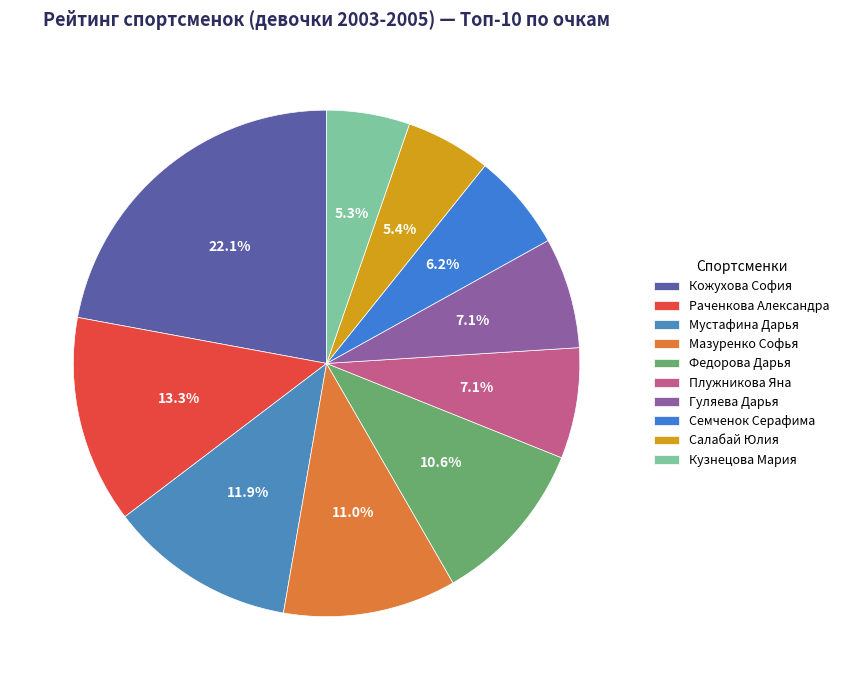

What is the total percentage of Кузнецова Мария and Мазуренко Софья?

16.3%